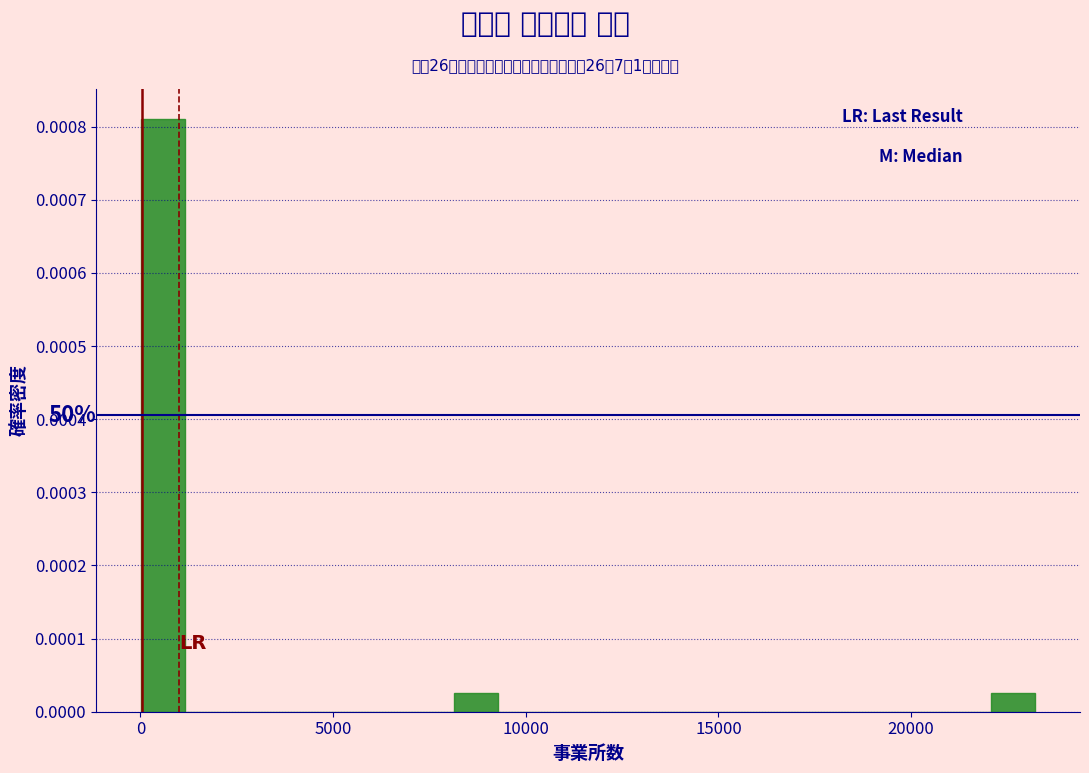

Around what value on the x-axis is the tallest bar? Give the approximate position of its centre, as read against the axis.

500